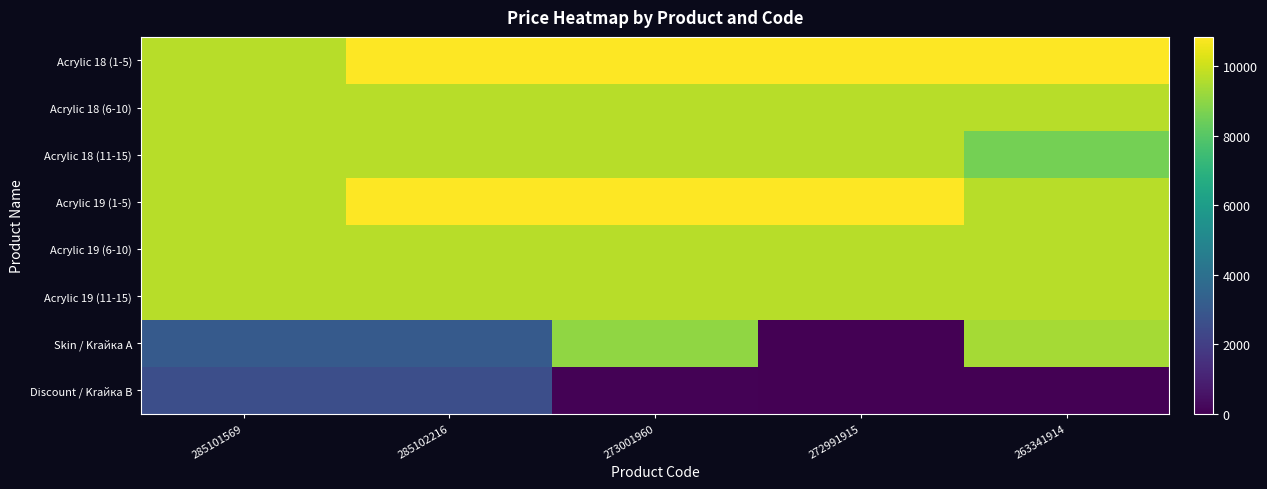

Reading right to left, transcribe all the data shown in this chart.

Acrylic 18 (1-5): 263341914=10840.1	272991915=10840.1	273001960=10840.1	285102216=10840.1	285101569=9664.7
Acrylic 18 (6-10): 263341914=9664.7	272991915=9664.7	273001960=9664.7	285102216=9664.7	285101569=9664.7
Acrylic 18 (11-15): 263341914=8581.1	272991915=9664.7	273001960=9664.7	285102216=9664.7	285101569=9664.7
Acrylic 19 (1-5): 263341914=9664.7	272991915=10840.1	273001960=10840.1	285102216=10840.1	285101569=9664.7
Acrylic 19 (6-10): 263341914=9664.7	272991915=9664.7	273001960=9664.7	285102216=9664.7	285101569=9664.7
Acrylic 19 (11-15): 263341914=9664.7	272991915=9664.7	273001960=9664.7	285102216=9664.7	285101569=9664.7
Skin / Krайка A: 263341914=9364.3	272991915=30.5	273001960=9060.9	285102216=3080.7	285101569=3080.7
Discount / Krайка B: 263341914=32.4	272991915=32.4	273001960=72.0	285102216=2594.6	285101569=2594.6